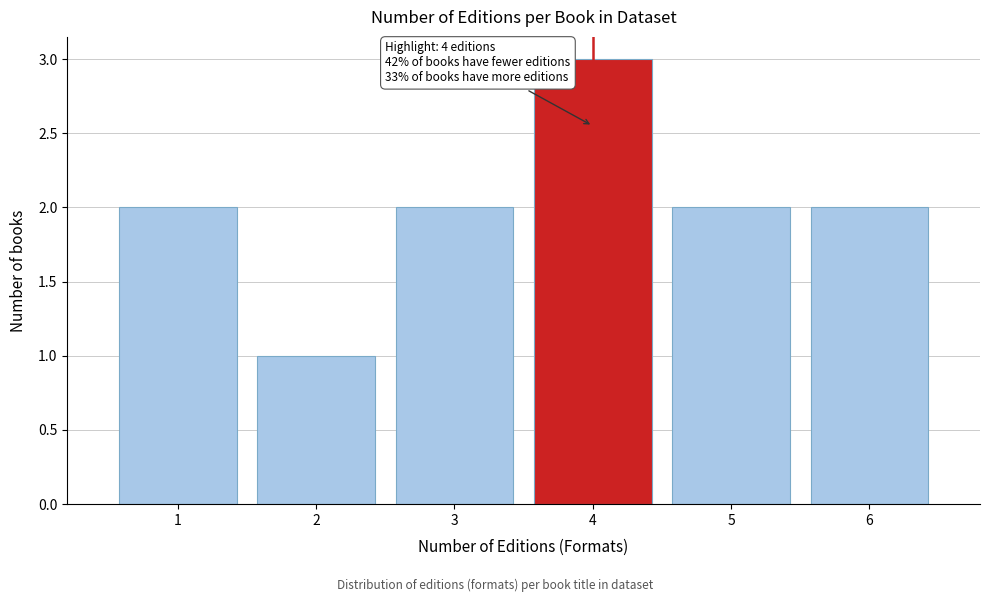

Reading left to right, extract all data points from this chart.

2	1	2	3	2	2